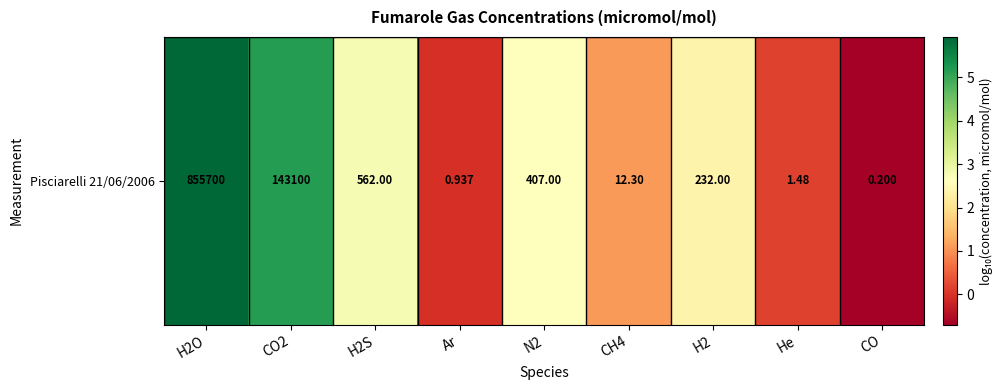

Which label corresponds to the largest value in the chart?

H2O